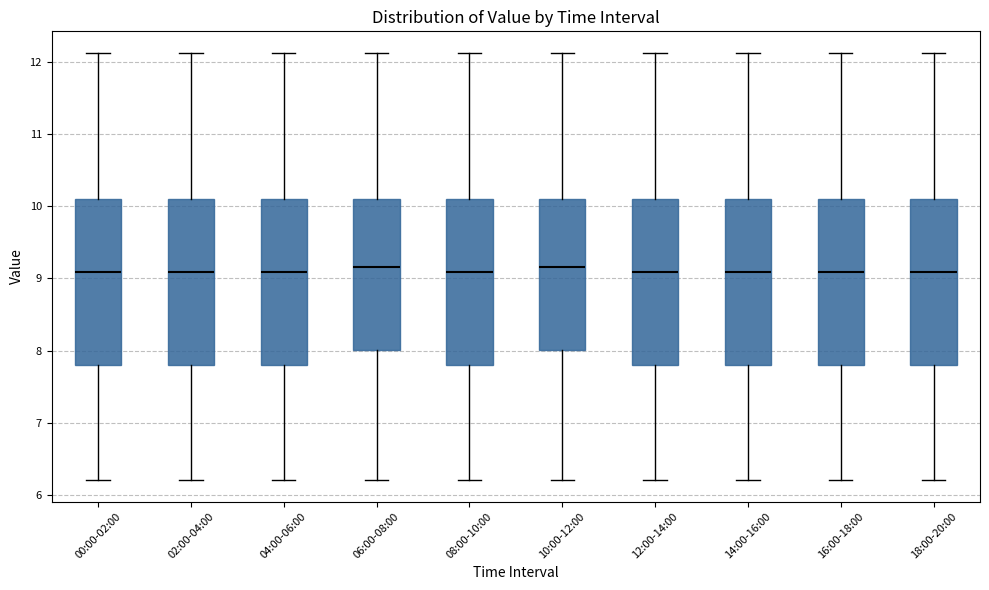

Where does the lower whisker of the box for 16:00-18:00 end on the y-axis? The values are not printed on the chart, so give them approximately, as read against the axis.

6.2